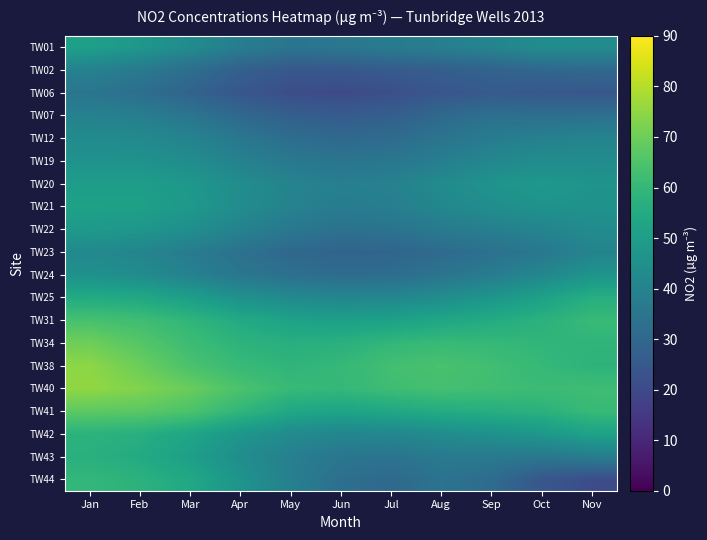

What is the smallest value displayed?

20.5